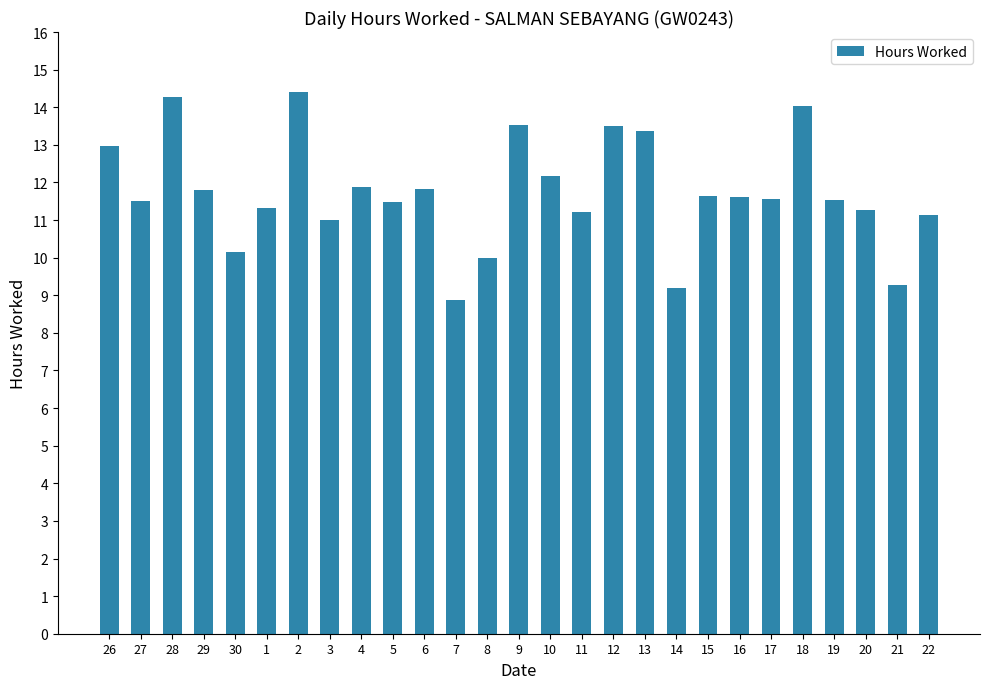

What is the difference between the maximum and minimum values?

5.5